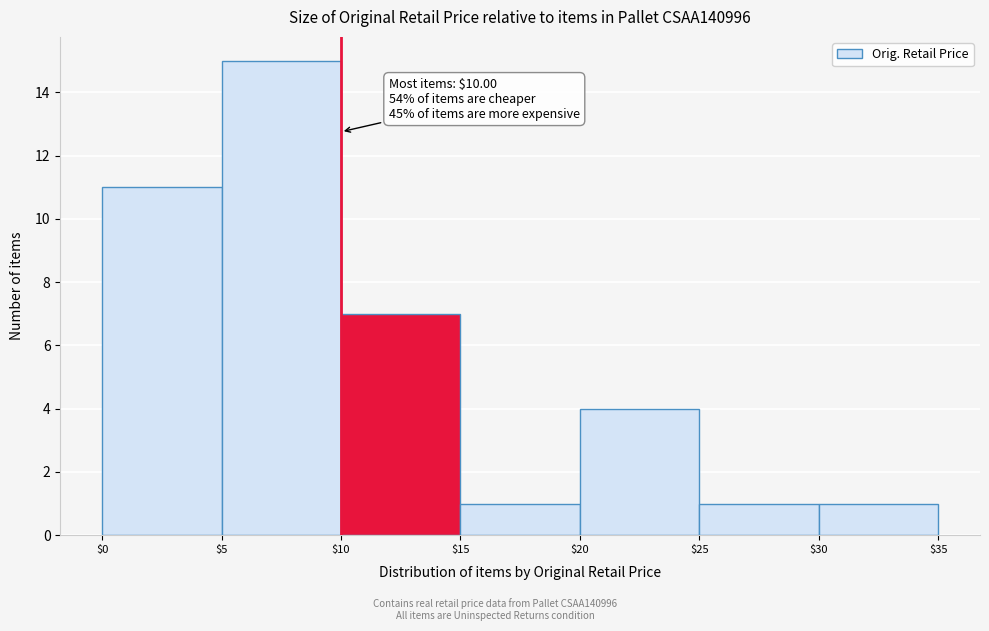

Over which range of the x-axis is the bar tallest?

$5 to $10